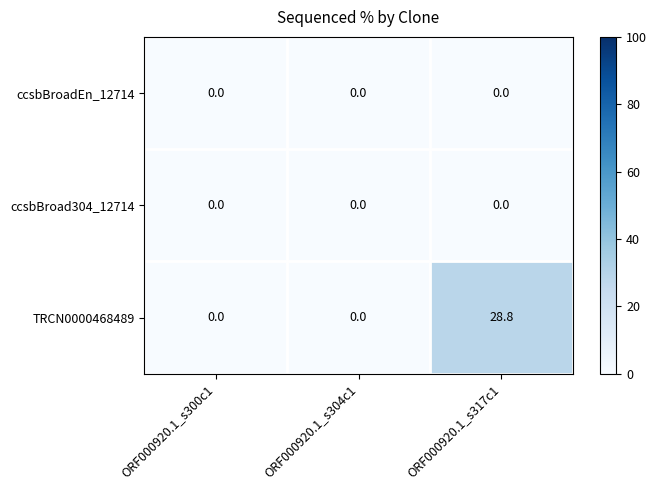

What is the difference between the TRCN0000468489 values at ORF000920.1_s317c1 and ORF000920.1_s304c1?

28.8